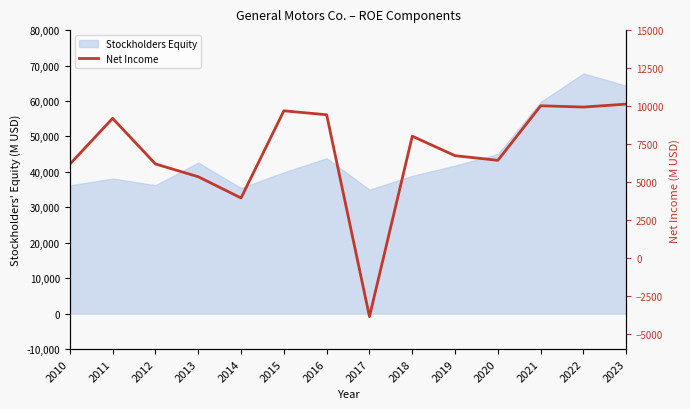

Does the chart display data point markers on the line(s)?

No